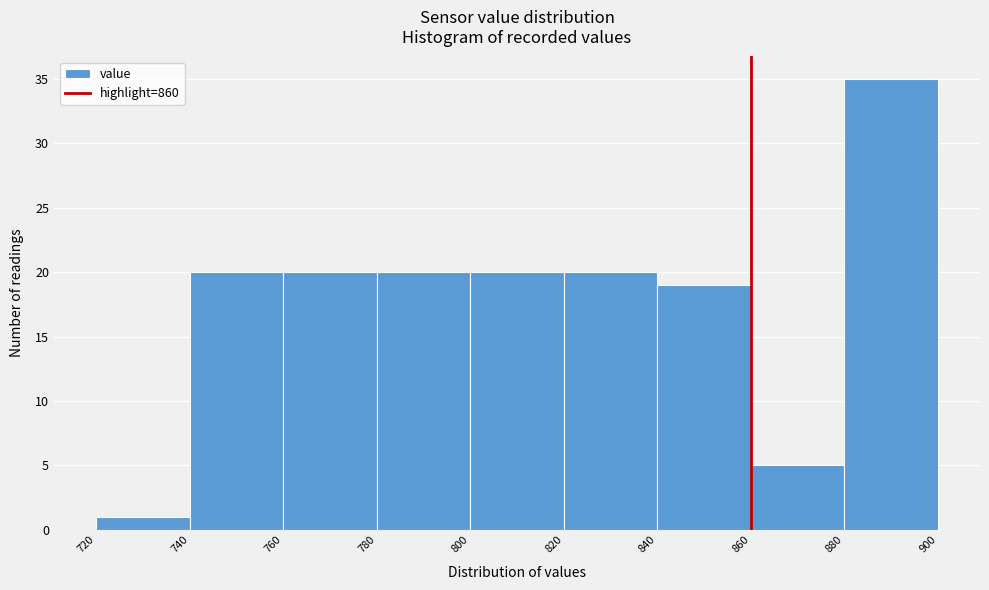

Reading left to right, list every bar in this chart as the range it spans on the x-axis followed by its height. The values are not printed on the chart, so give them approximately, as read against the axis.

720 to 740: 1
740 to 760: 20
760 to 780: 20
780 to 800: 20
800 to 820: 20
820 to 840: 20
840 to 860: 19
860 to 880: 5
880 to 900: 35